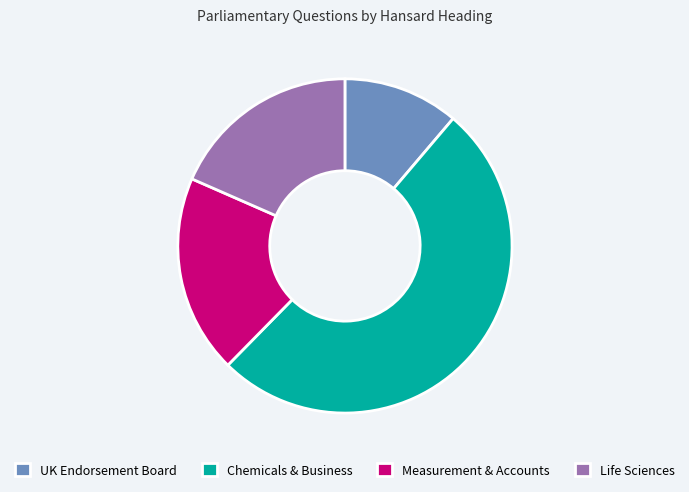

Which category has the biggest portion of the pie?

Chemicals & Business